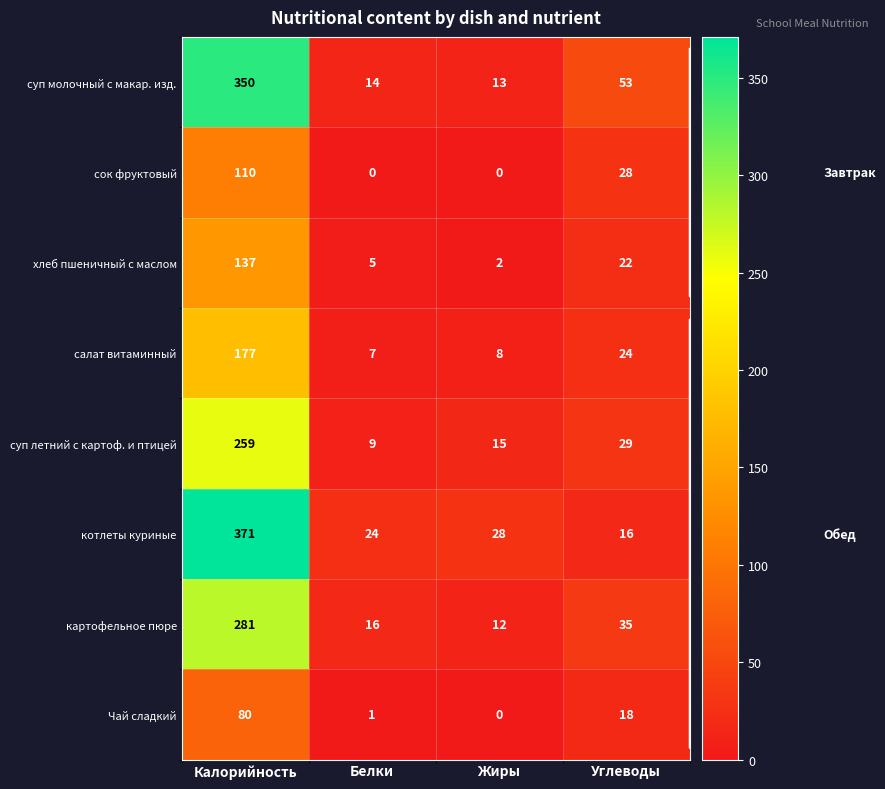

What is the total value across all series at Жиры?

78